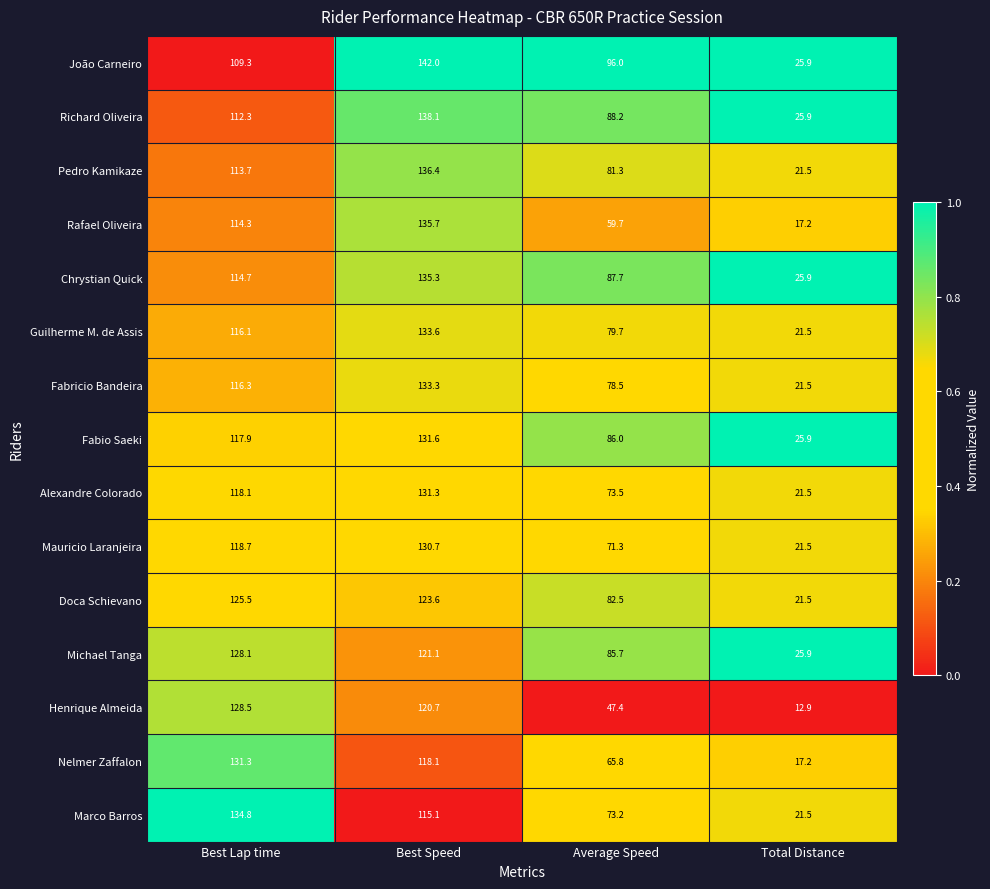

Rank the categories by Pedro Kamikaze value from highest to lowest.

Best Speed, Best Lap time, Average Speed, Total Distance